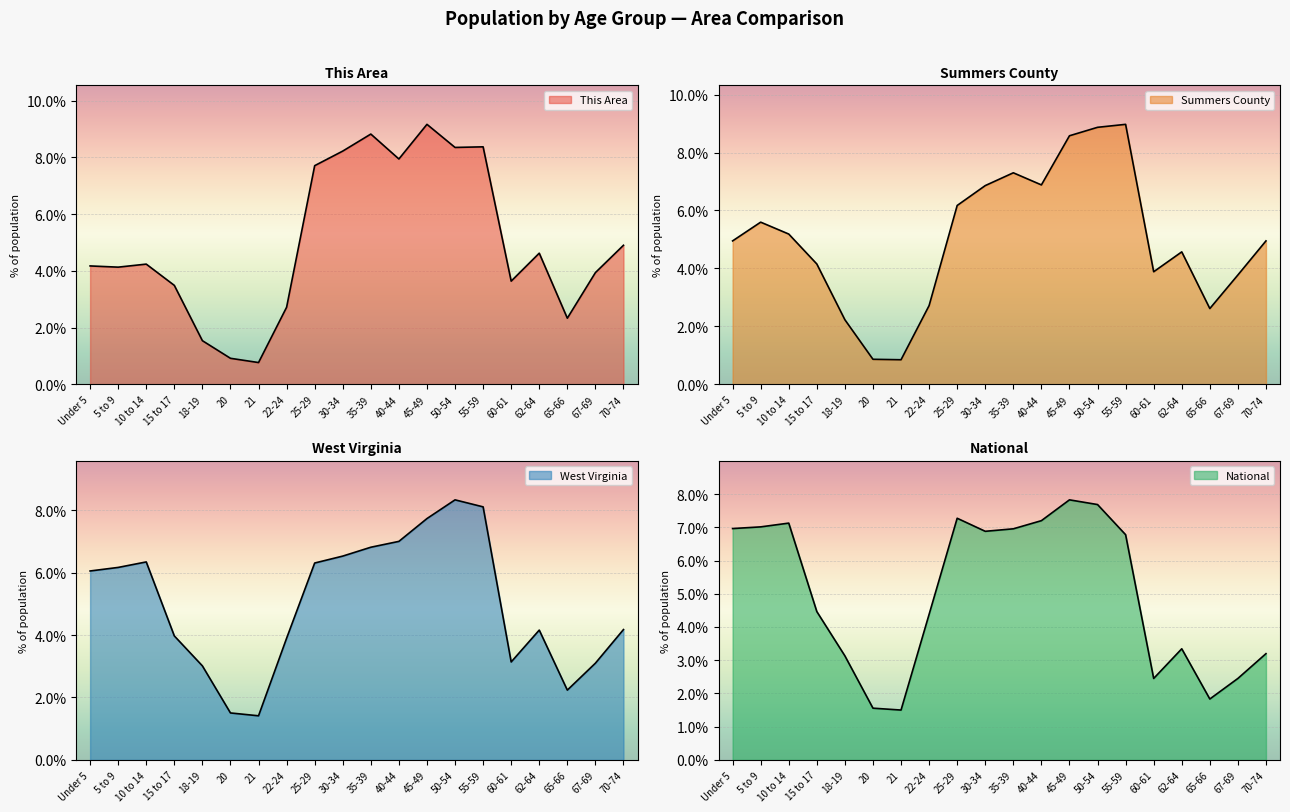

The value of National at 67-69 is 0.7. True or false?

False